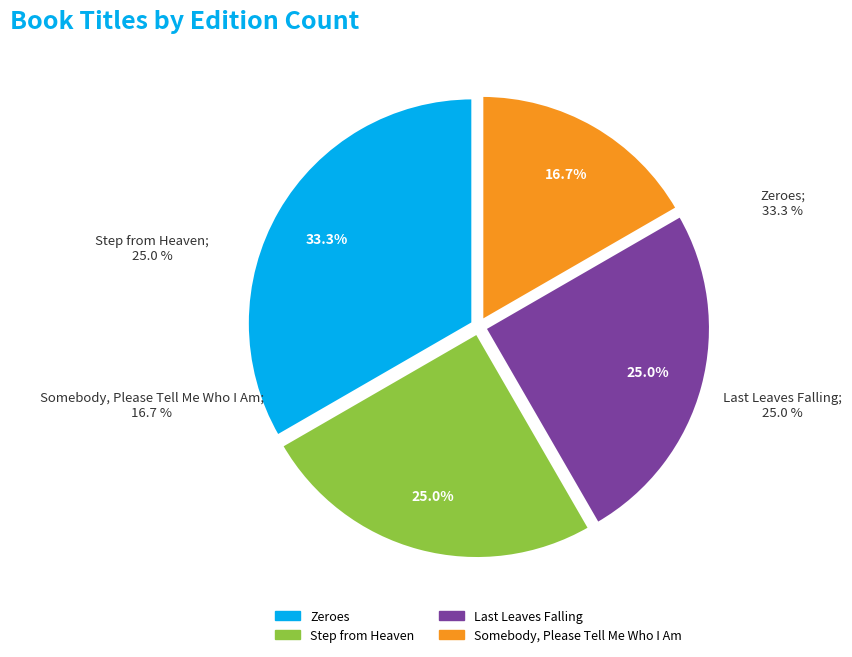

Does Somebody, Please Tell Me Who I Am represent more than half of the total?

No